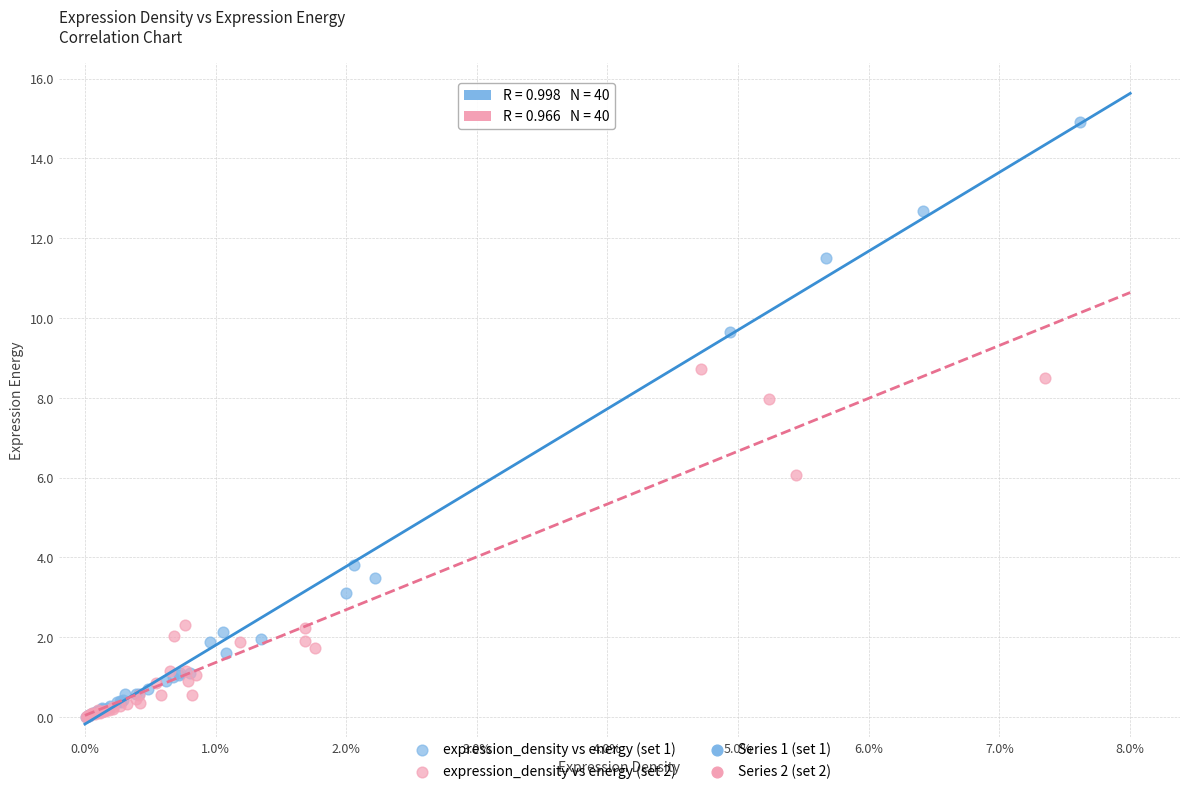

Which series reaches the maximum Y coordinate?

expression_density vs energy (set 1)